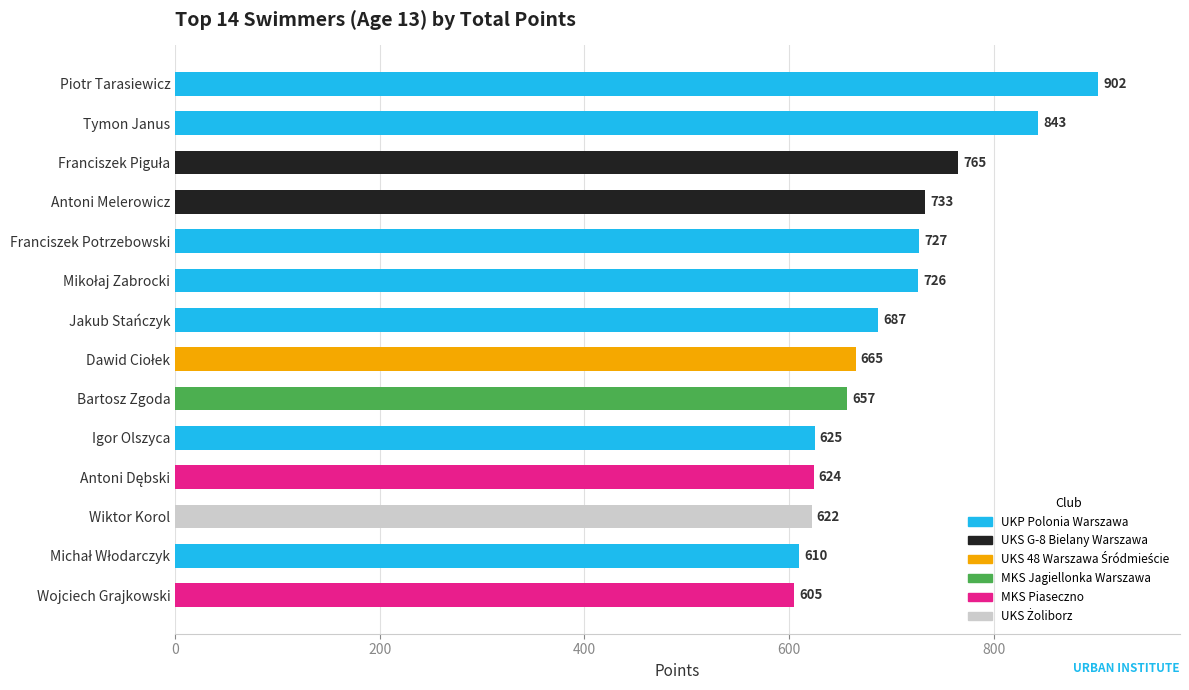

True or false: the data shows 1183 at Franciszek Potrzebowski.

False